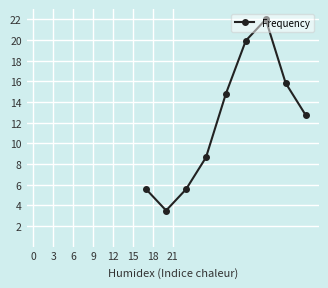

True or false: there are more than 1 points higher than both neighbors.

False